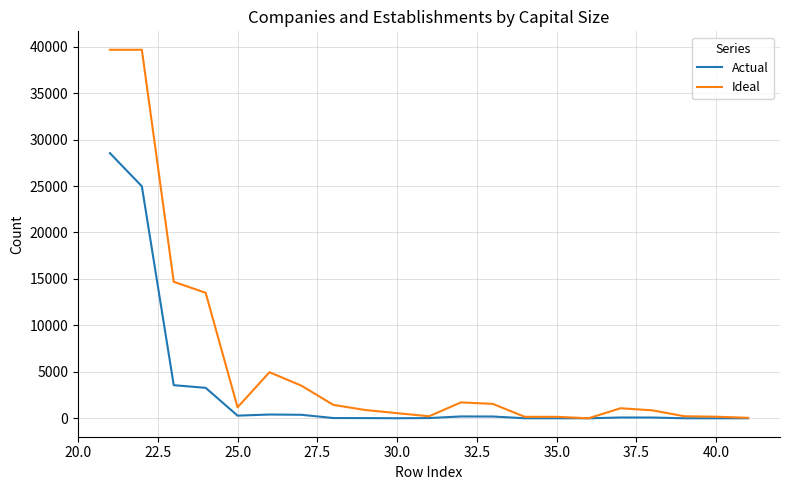

Which series has the widest spread of values?

Ideal